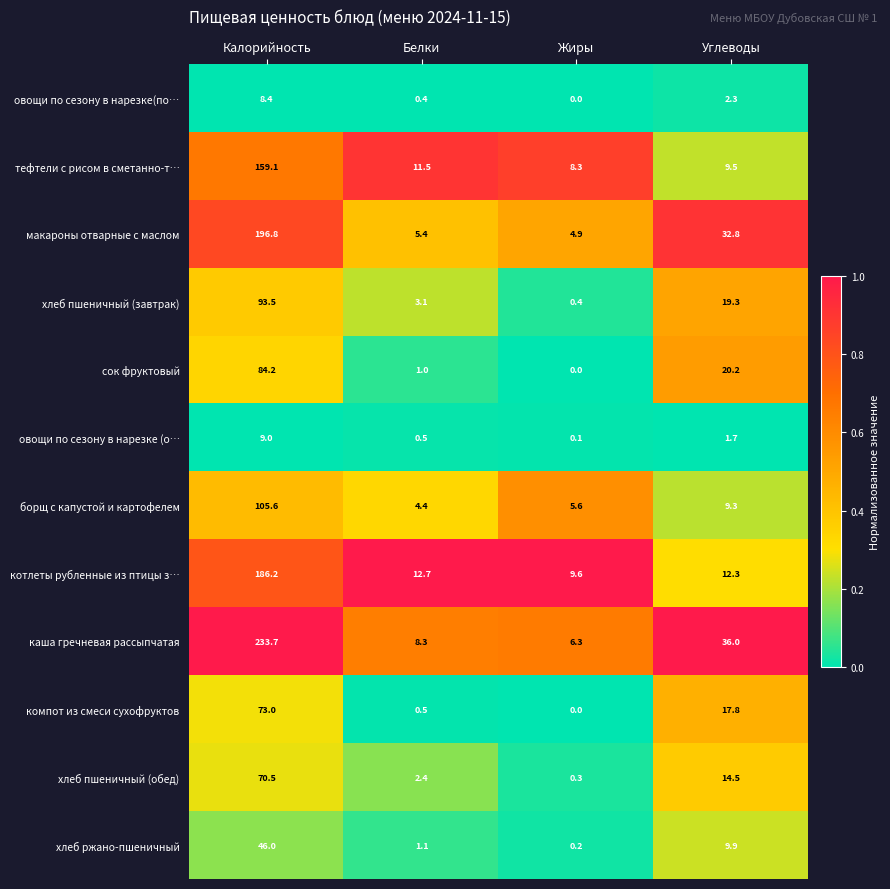

How many categories are shown in the chart?

4